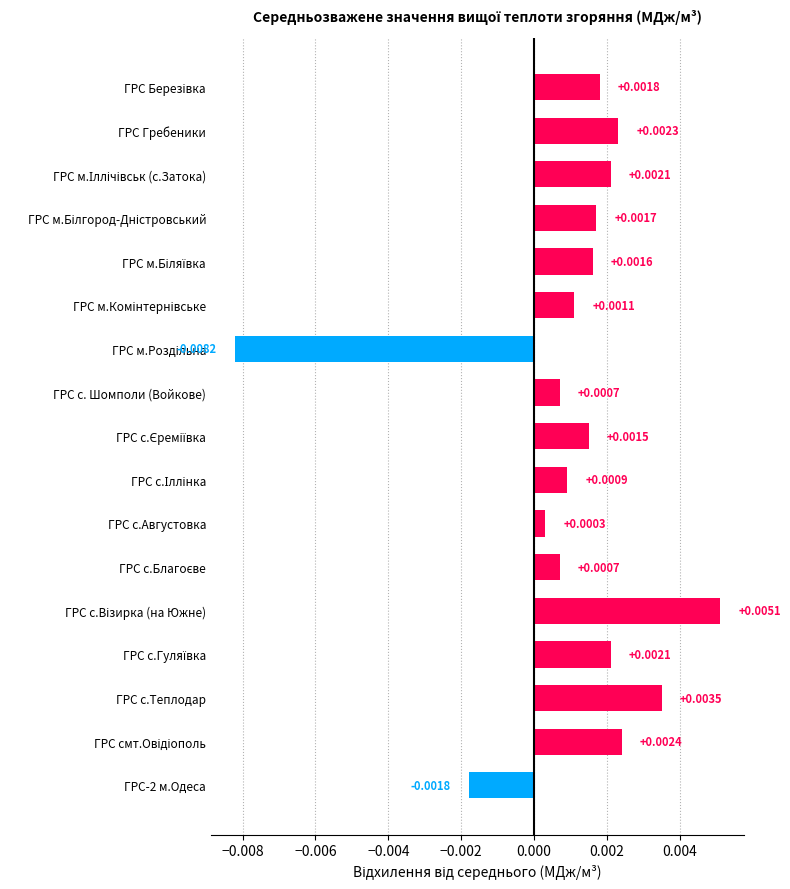

What is the label of the 2nd bar from the top?

ГРС Гребеники